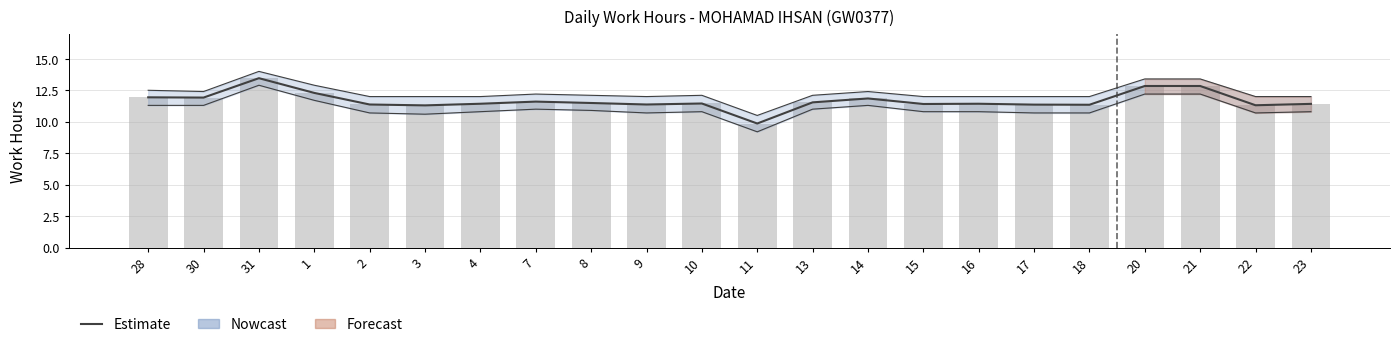

Reading right to left, list all the values displayed in this chart.

23=11.4	22=11.3	21=12.8	20=12.8	18=11.3	17=11.4	16=11.4	15=11.4	14=11.8	13=11.5	11=9.9	10=11.4	9=11.4	8=11.5	7=11.6	4=11.4	3=11.3	2=11.4	1=12.3	31=13.5	30=11.9	28=11.9